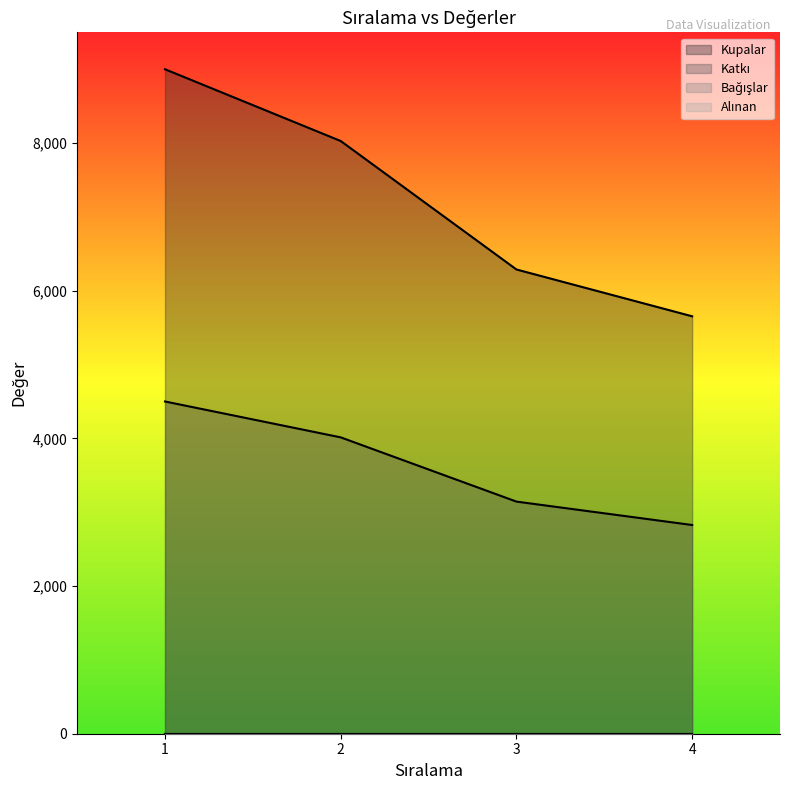

Is the value of Katkı at 4 greater than the value of Kupalar at 3?

No